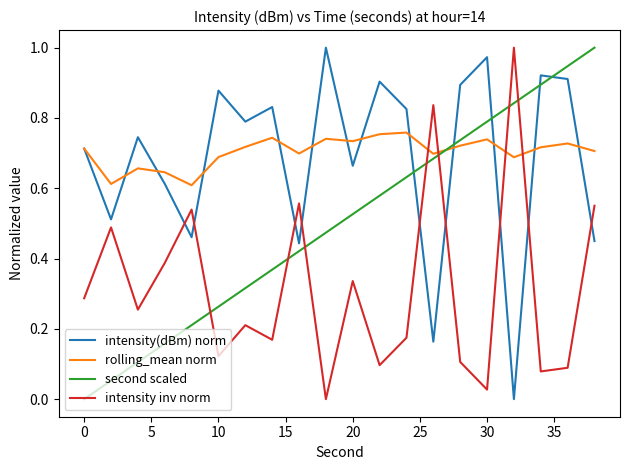

What are all the series names shown in the legend?

intensity(dBm) norm, rolling_mean norm, second scaled, intensity inv norm